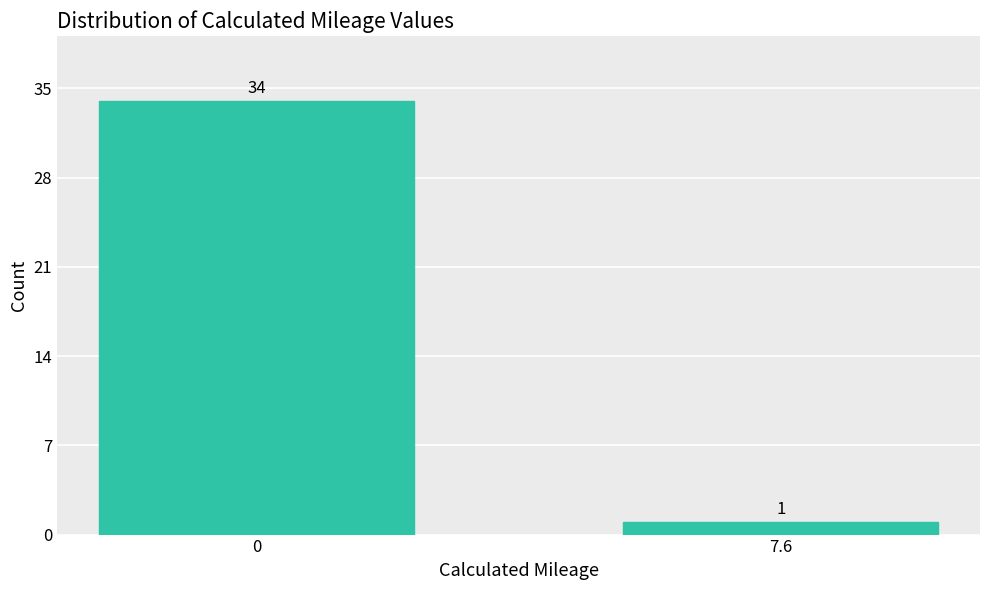

Reading right to left, extract all data points from this chart.

1	34